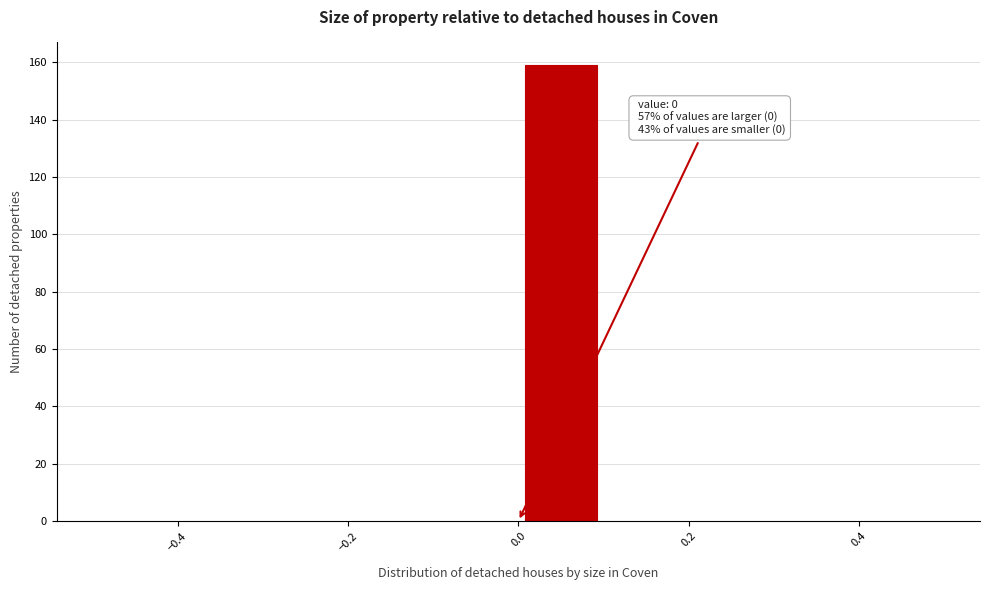

Which range on the x-axis has the tallest bar?

0.0 to 0.1